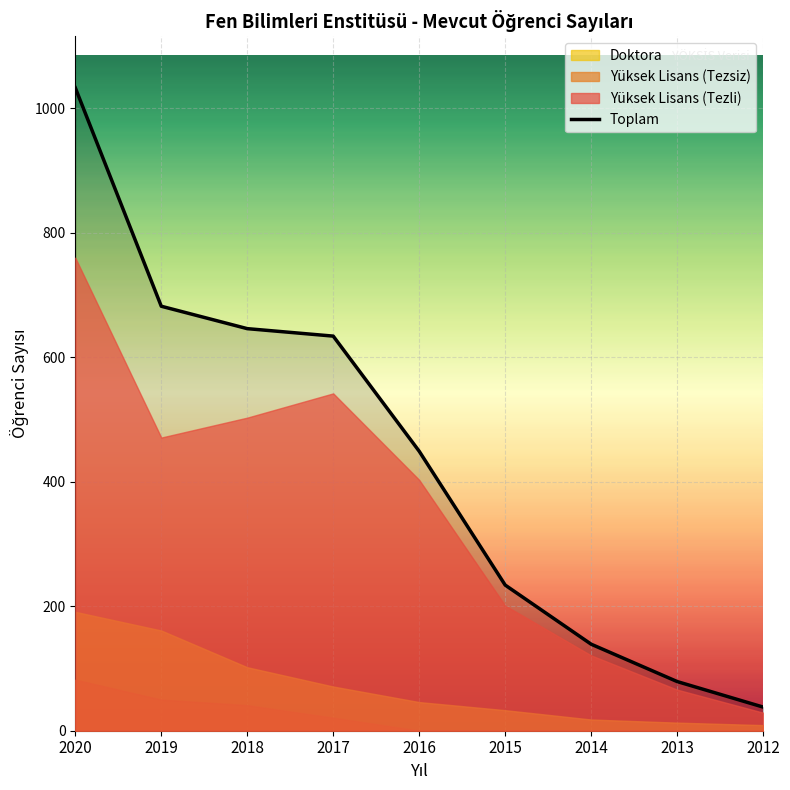

Approximately how many times larger is the value at 2016 compared to 2019?

0.7